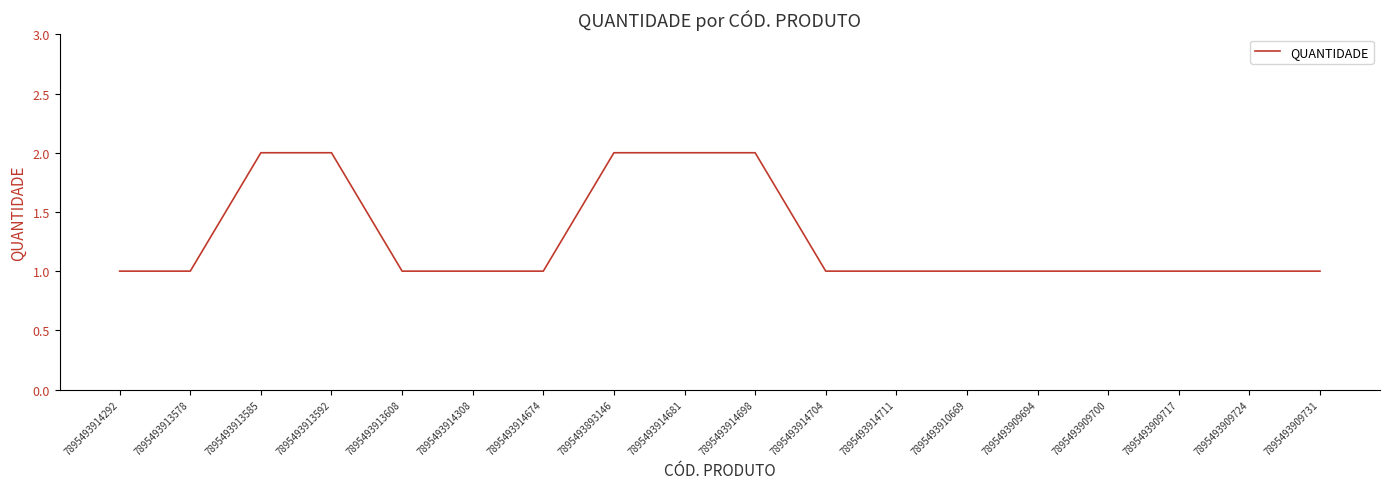

Reading left to right, transcribe all the data shown in this chart.

7895493914292=1	7895493913578=1	7895493913585=2	7895493913592=2	7895493913608=1	7895493914308=1	7895493914674=1	7895493893146=2	7895493914681=2	7895493914698=2	7895493914704=1	7895493914711=1	7895493910669=1	7895493909694=1	7895493909700=1	7895493909717=1	7895493909724=1	7895493909731=1